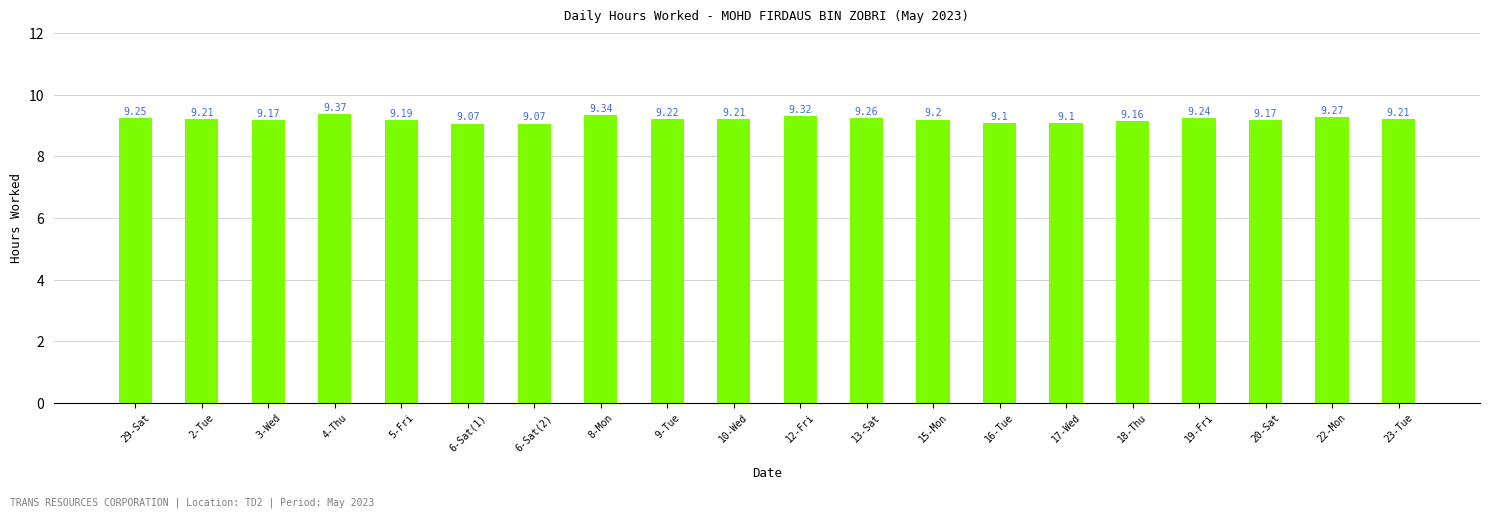

What is the label of the 1st bar from the left?

29-Sat